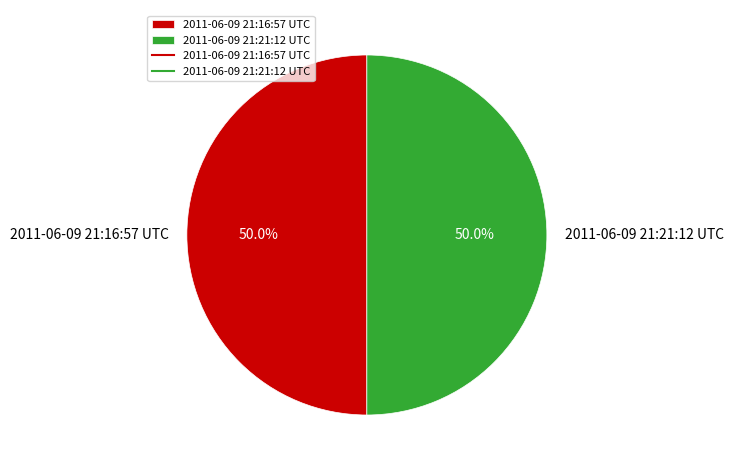

What percentage is the 2011-06-09 21:21:12 UTC slice, to the nearest percent?

50%